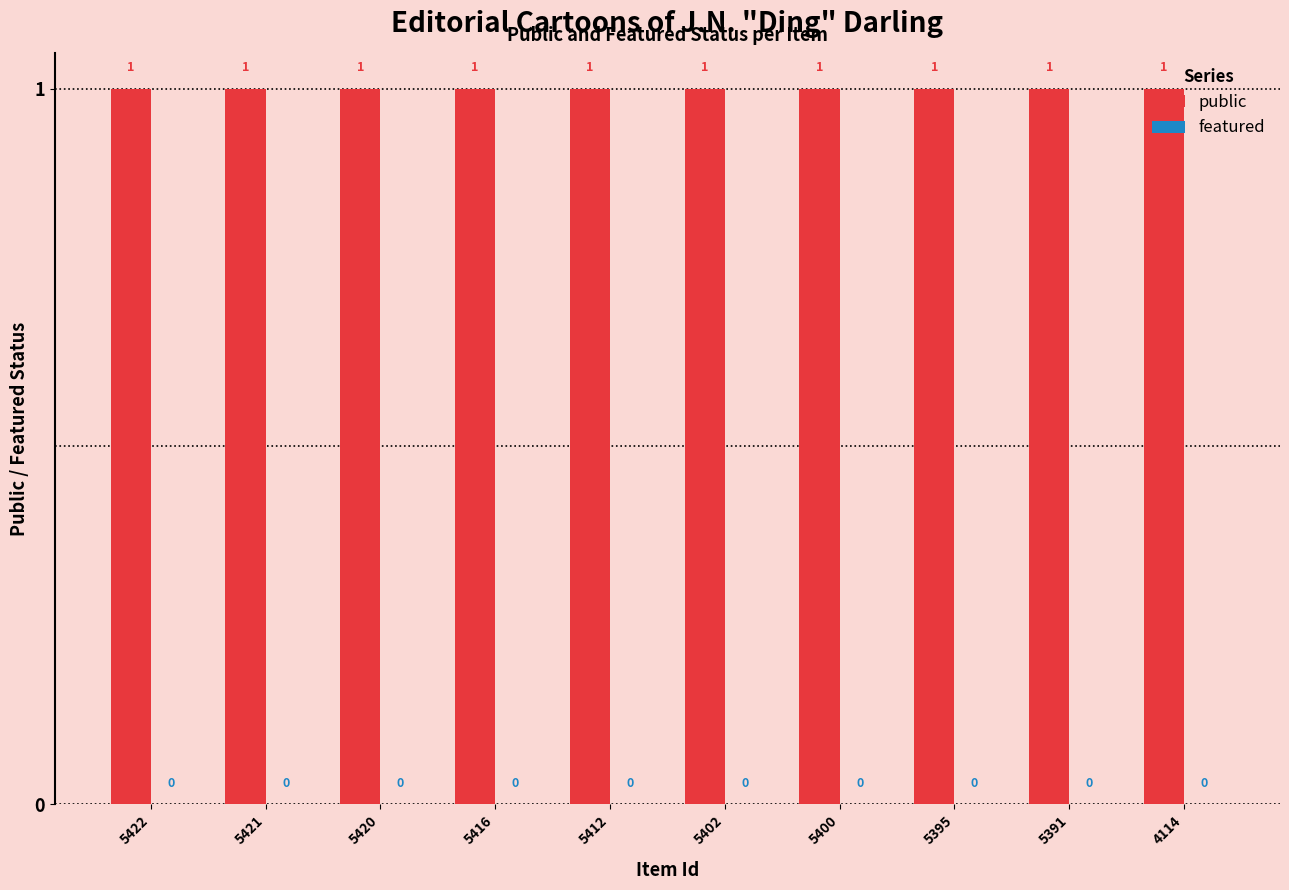

Is it true that public equals 2 at 5391?

False